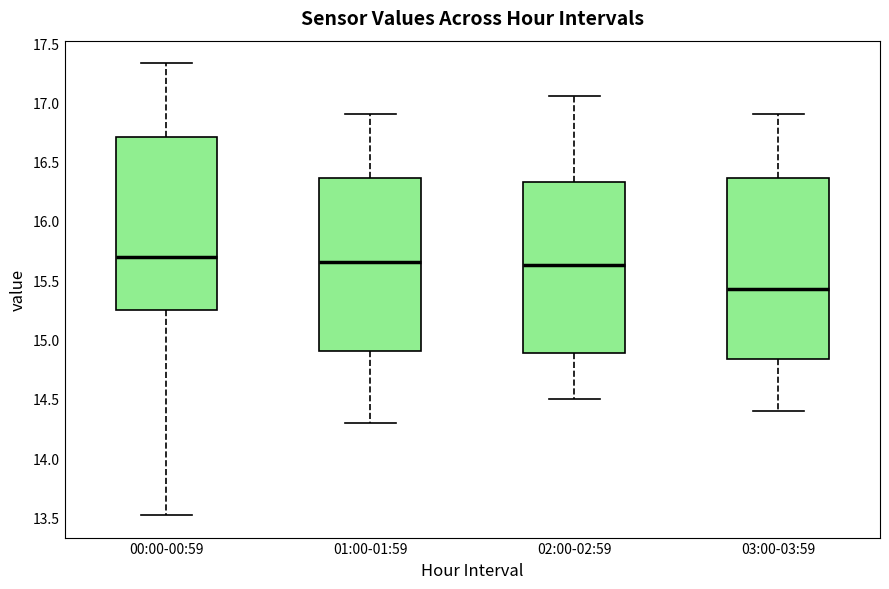

Which box is the tallest, from its lower edge to its upper edge?

03:00-03:59